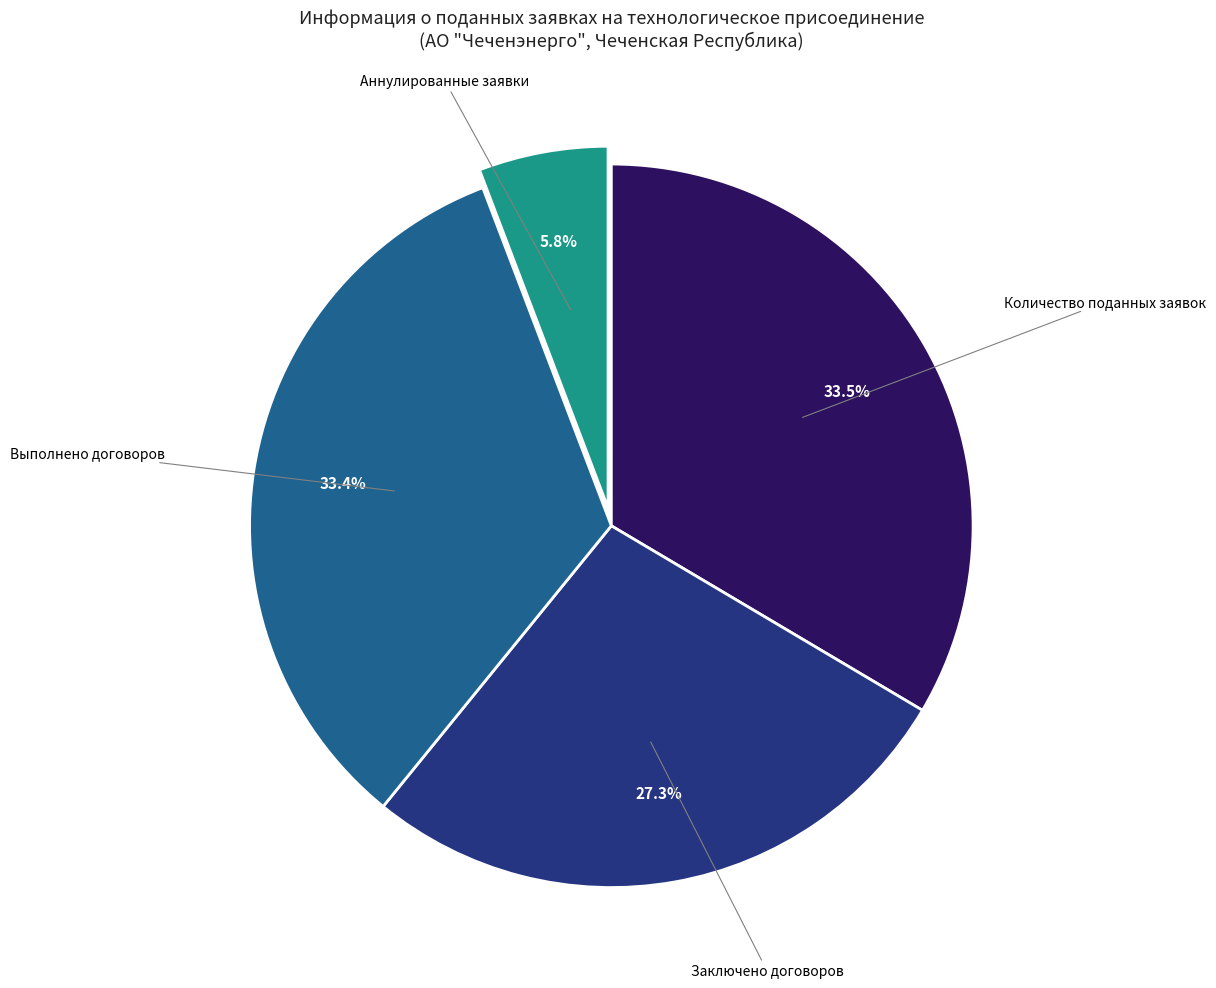

Does any single category account for the majority?

No